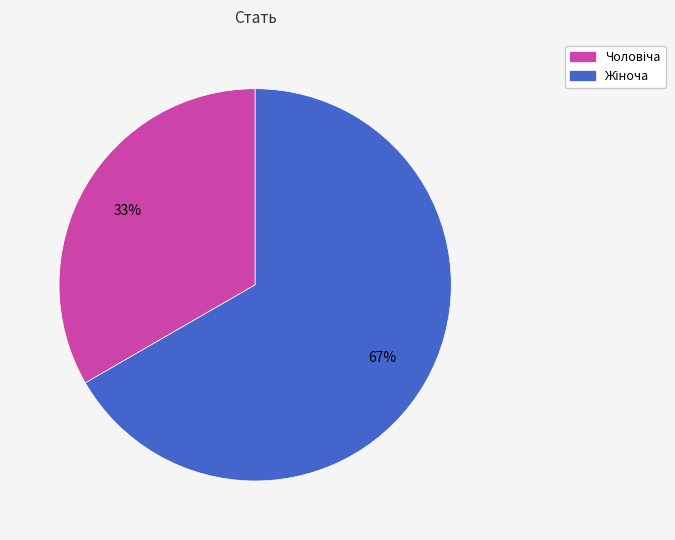

To the nearest percent, what is the average slice percentage?

50%